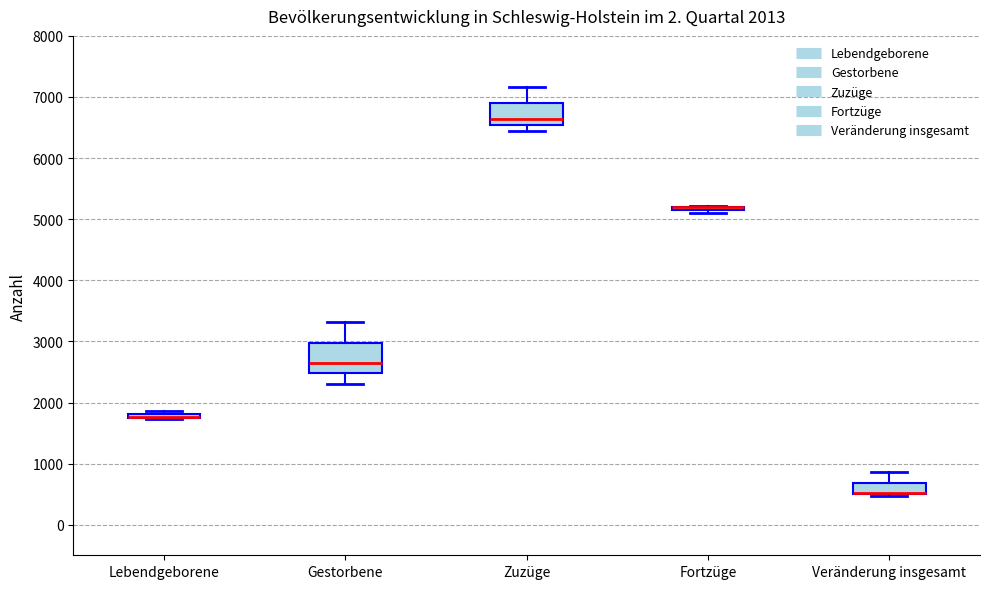

Which box is the tallest, from its lower edge to its upper edge?

Gestorbene